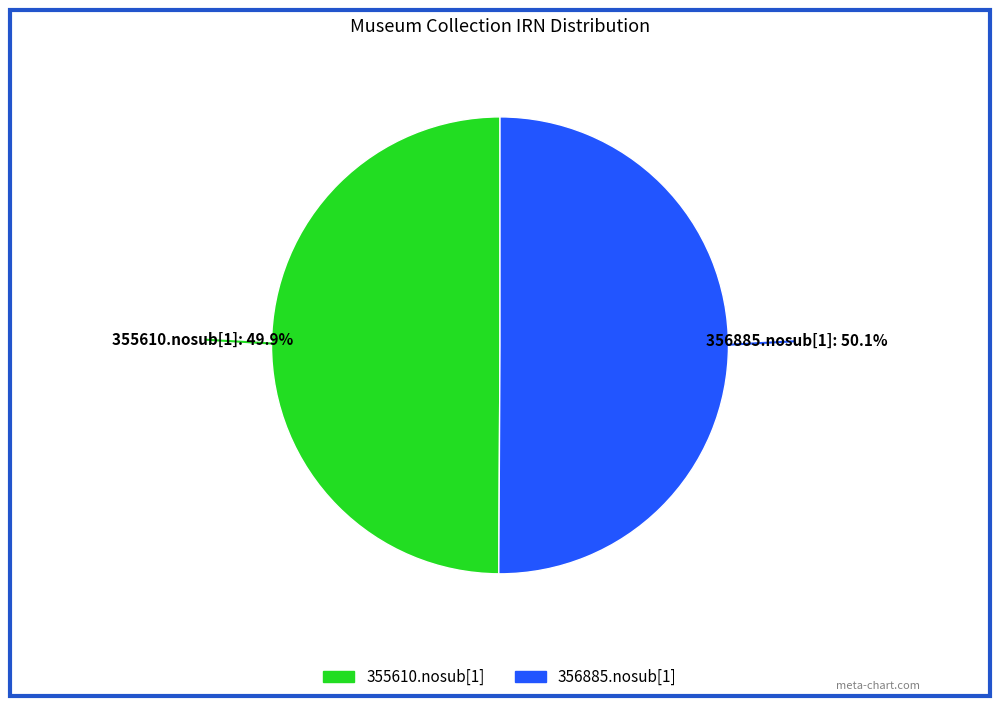

What is the total percentage of 355610.nosub[1] and 356885.nosub[1]?

100.0%